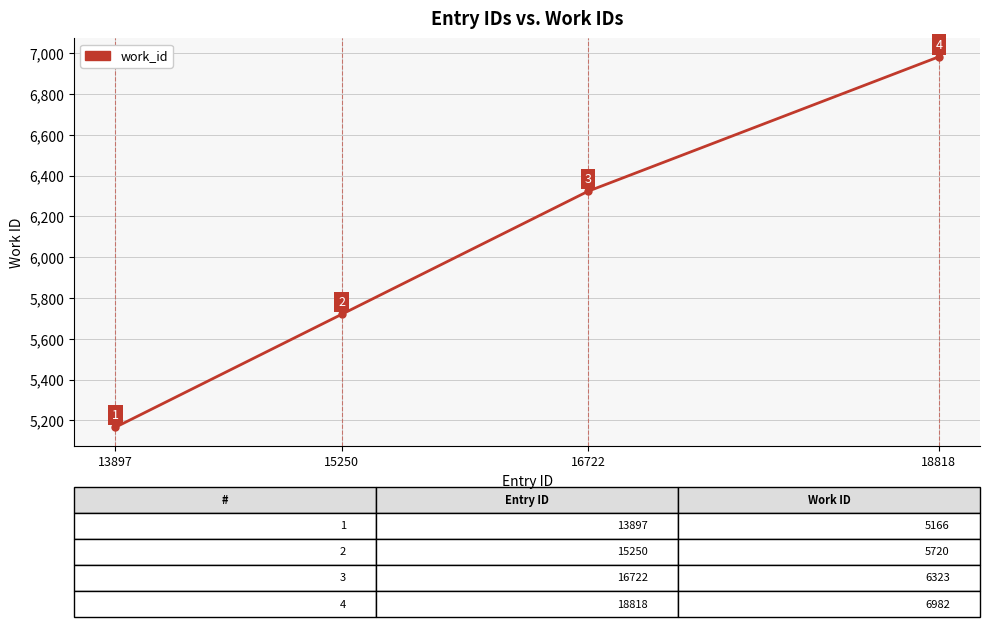

What is the greatest value displayed?

6982